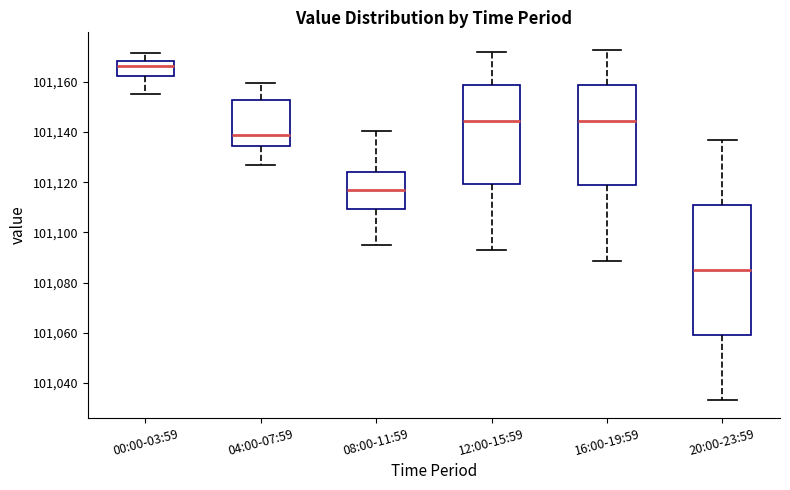

Reading left to right, transcribe this box plot: for each box, give where its median line is, the range the box spans, and where its two whiskers end, as read against the y-axis. The values are not printed on the chart, so give them approximately, as read against the axis.

00:00-03:59: median 101166, box 101162 to 101168, whiskers 101156 to 101172
04:00-07:59: median 101138, box 101134 to 101152, whiskers 101126 to 101160
08:00-11:59: median 101118, box 101110 to 101124, whiskers 101096 to 101140
12:00-15:59: median 101144, box 101120 to 101158, whiskers 101094 to 101172
16:00-19:59: median 101144, box 101118 to 101158, whiskers 101088 to 101172
20:00-23:59: median 101084, box 101060 to 101110, whiskers 101034 to 101136